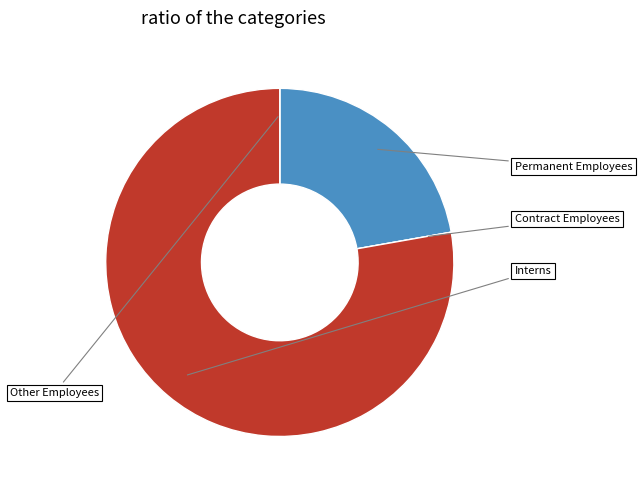

How many slices are in this pie chart?

4